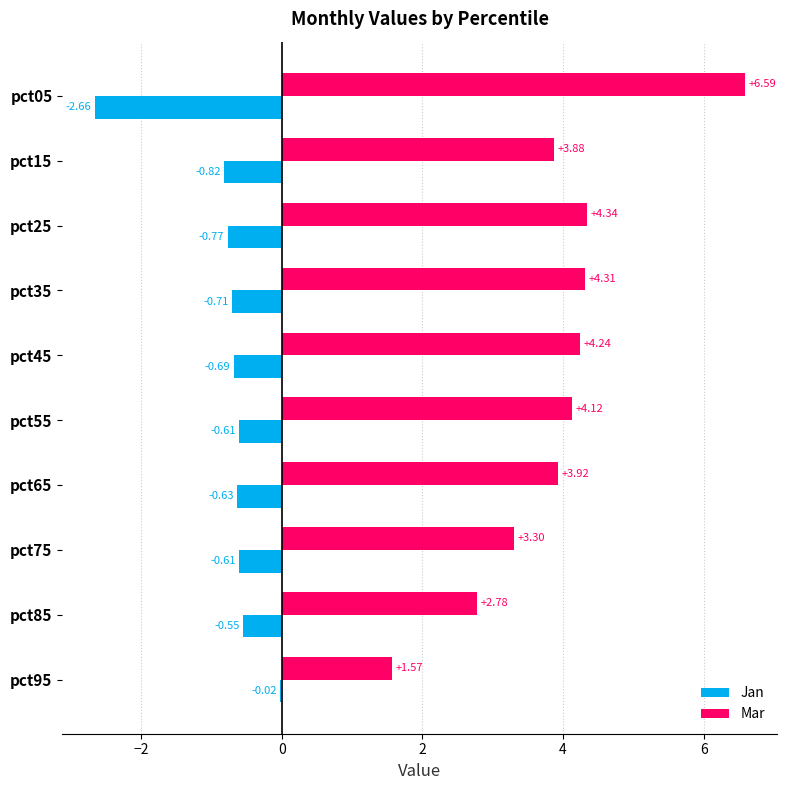

What is the sum of the Jan values at pct55 and pct15?

-1.4